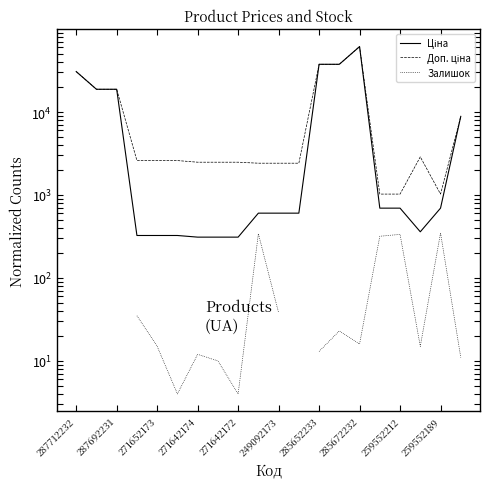

What is the maximum value for Ціна?

61434.3